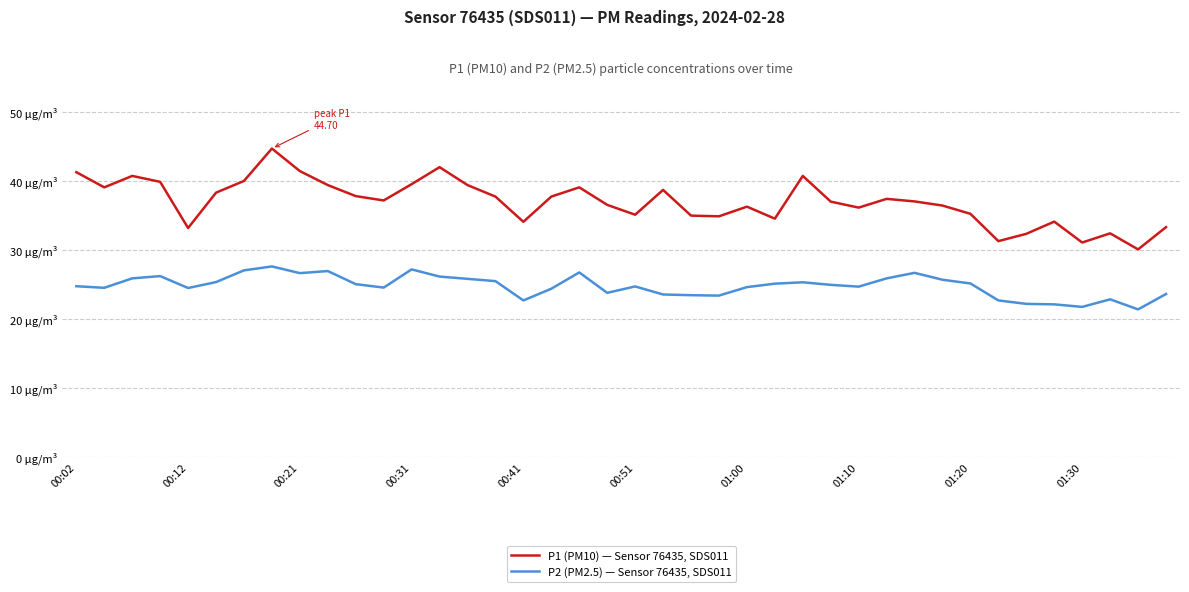

What is the value of the P2 (PM2.5) — Sensor 76435, SDS011 point at the 37th from the left?

21.7